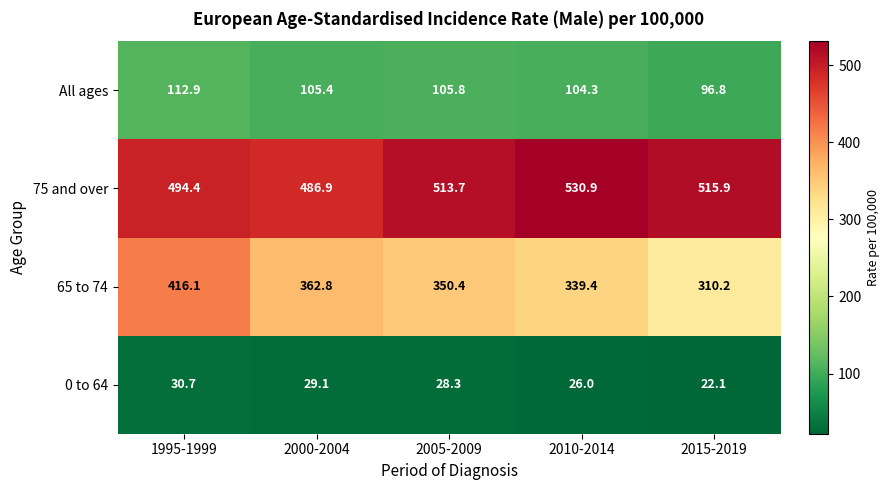

What value does the 75 and over series have at 2015-2019?

515.9